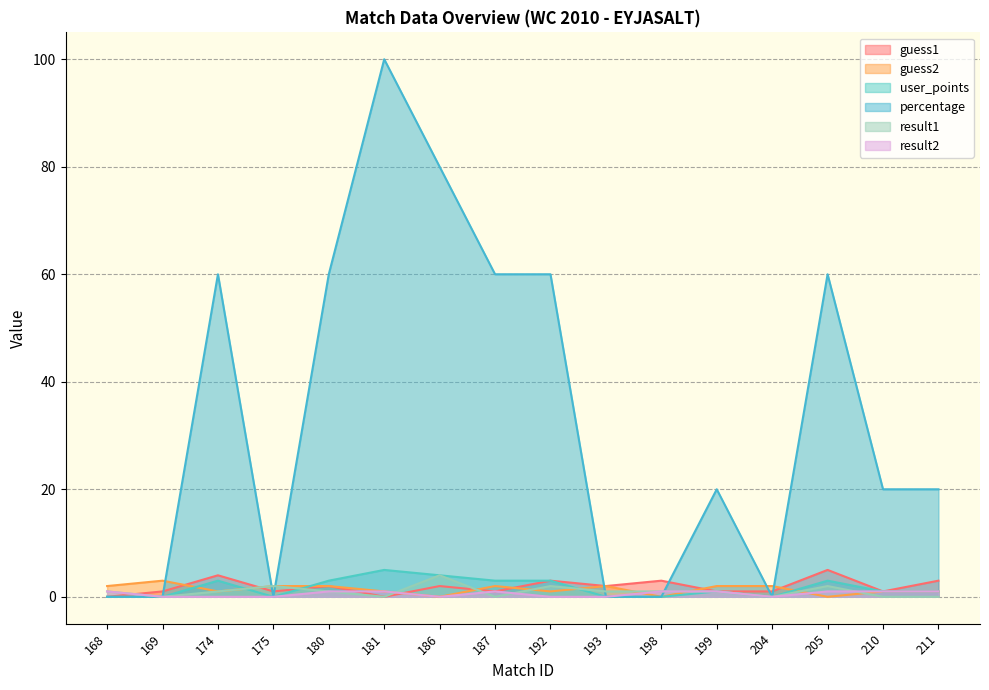

Which has a higher value, 192 or 193?

192